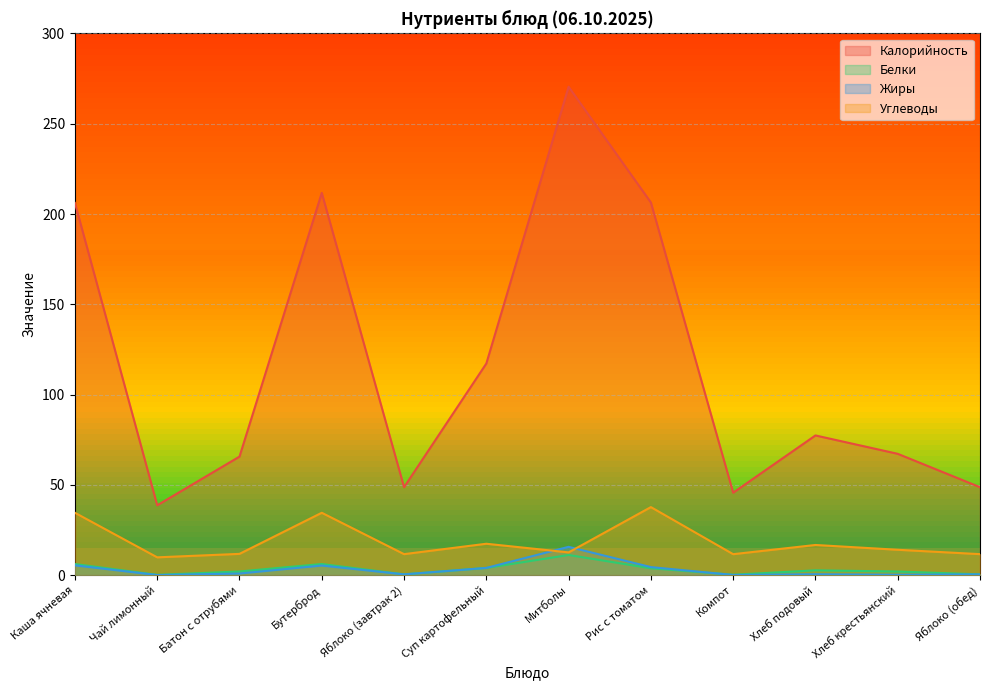

At which label does Калорийность reach its minimum?

Чай лимонный